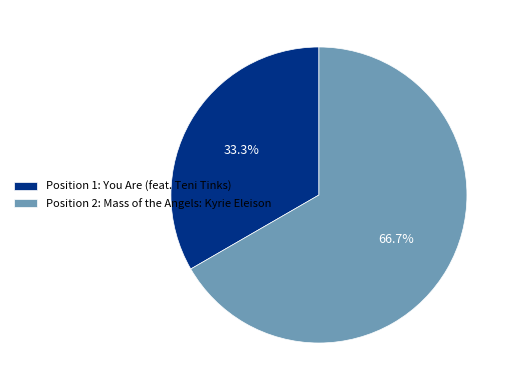

What is the ratio of the value at Position 1: You Are (feat. Teni Tinks) to the value at Position 2: Mass of the Angels: Kyrie Eleison?

0.5